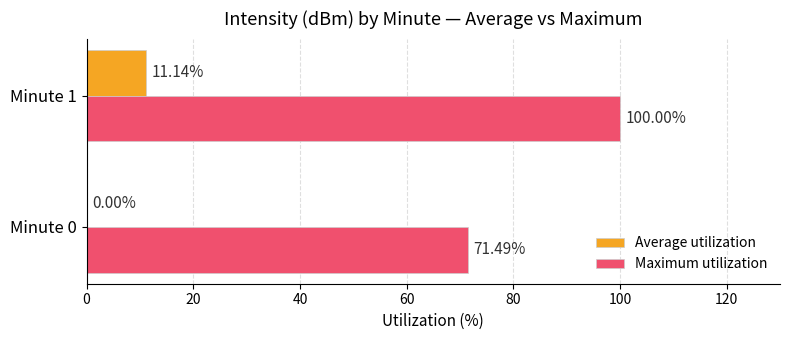

Which series changed the most between Minute 0 and Minute 1?

Maximum utilization